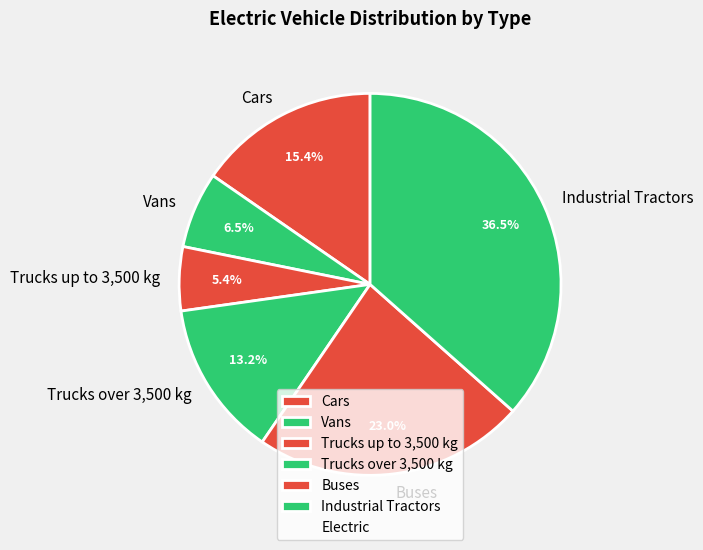

What portion of the pie excludes Buses?

77.0%